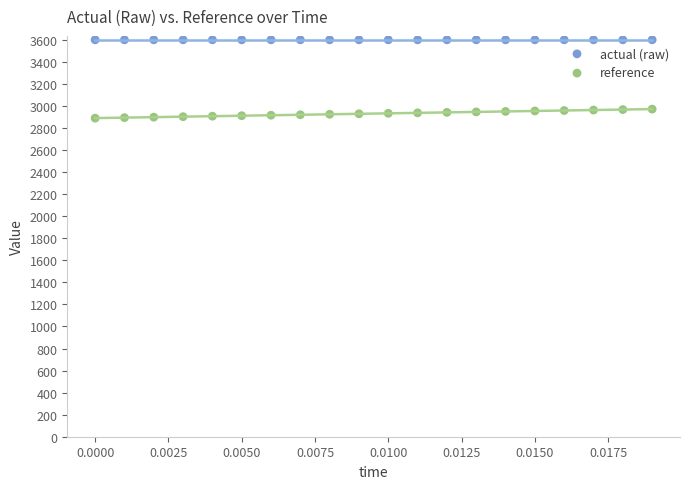

Which series contains the lowest Y value?

reference